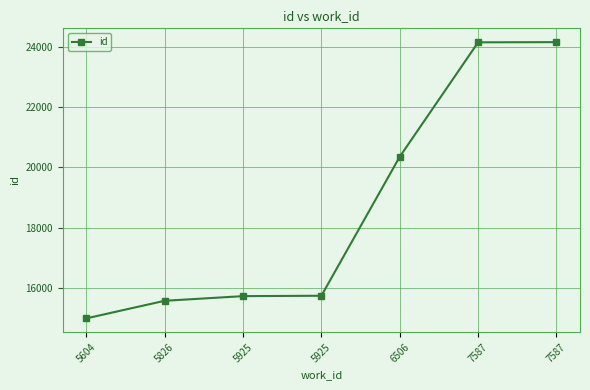

The chart shows a value of 15729 at 5925. True or false?

True